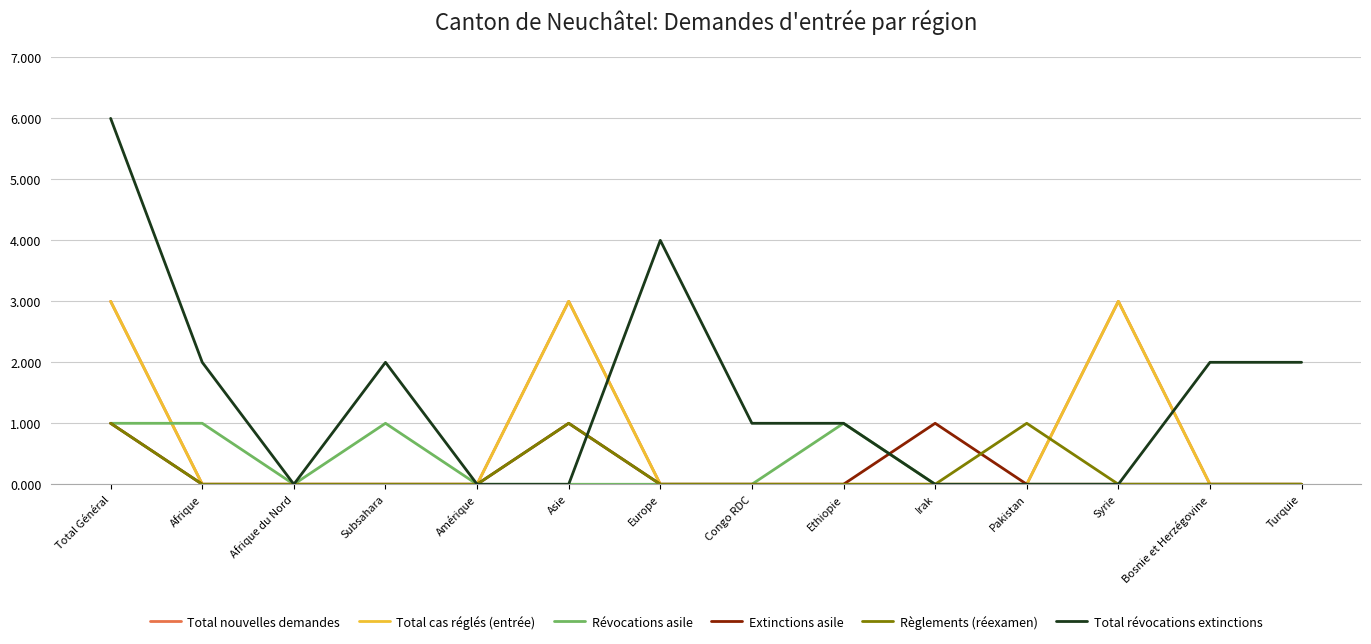

Does the chart have visible grid lines?

Yes